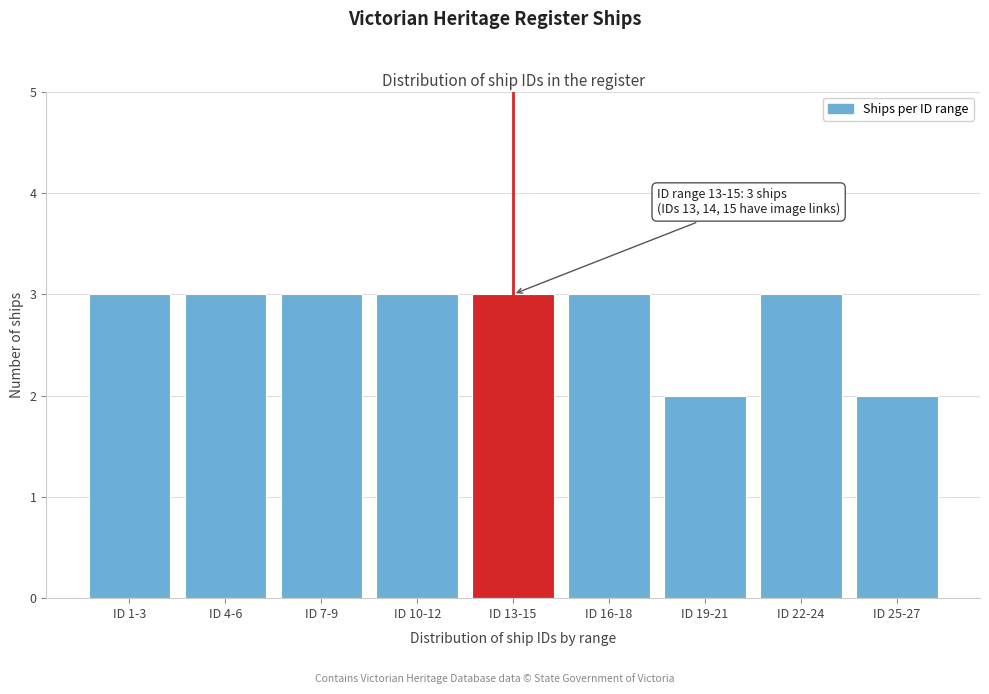

Reading left to right, transcribe all the data shown in this chart.

3	3	3	3	3	3	2	3	2